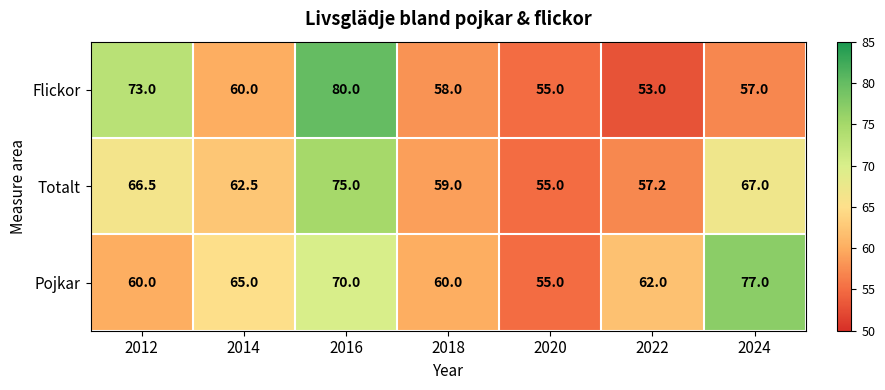

How many data points does each series have?

7